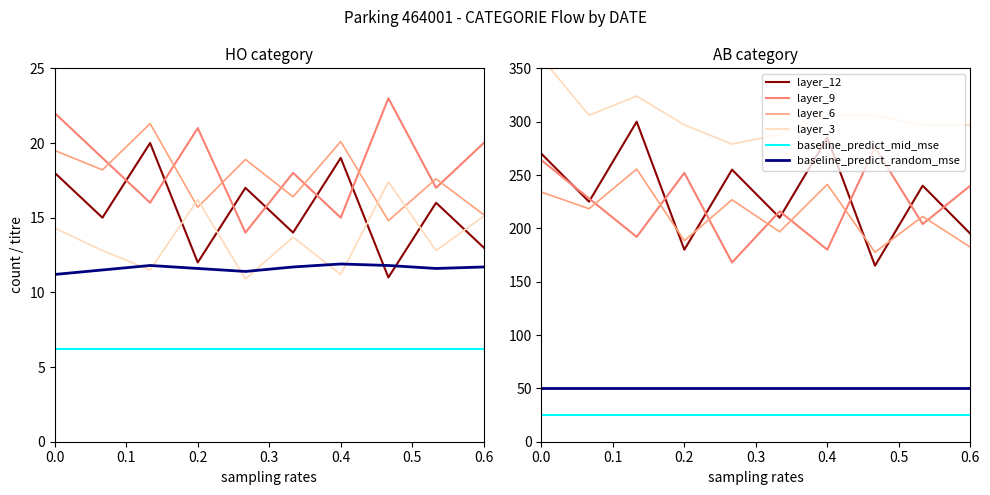

How many lines are shown in the chart?

6